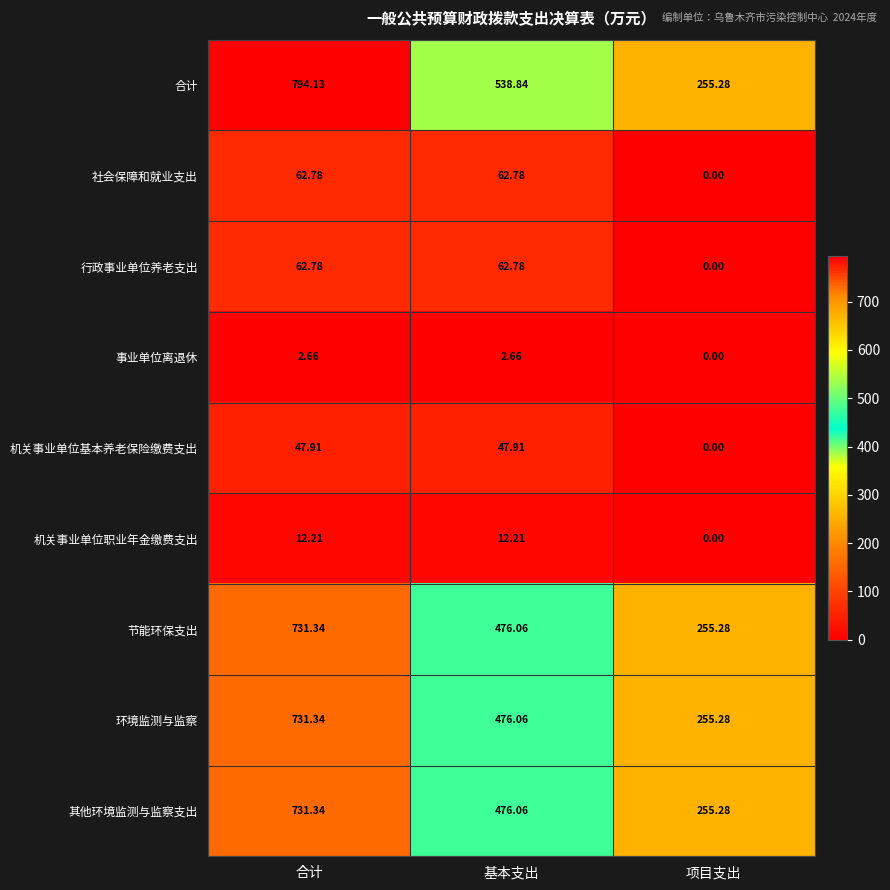

What is the greatest value displayed?

794.1